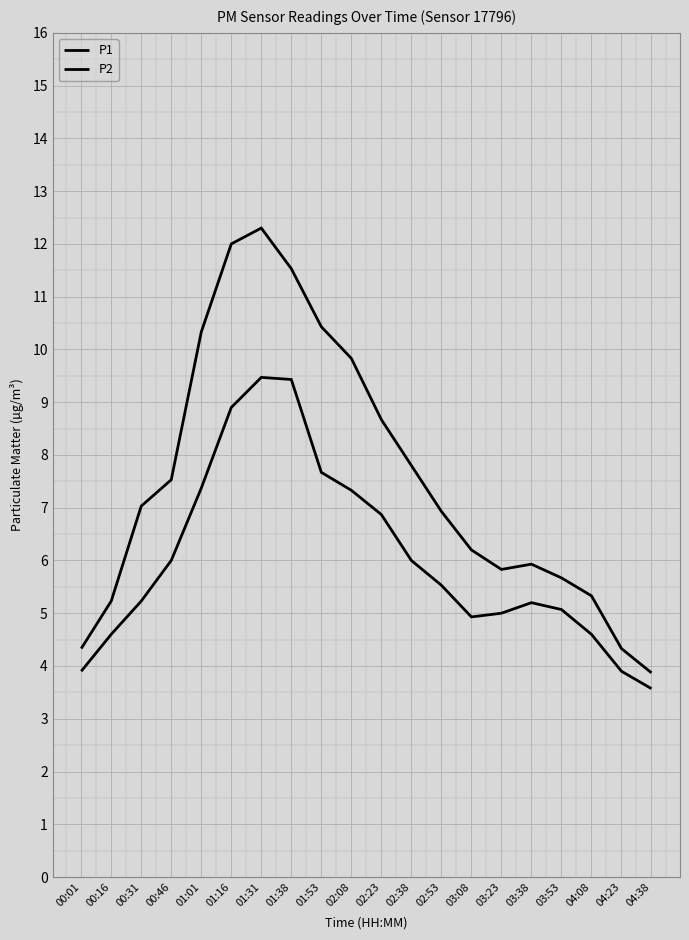

What is the sum of the P1 values at 00:31 and 02:53?

14.0